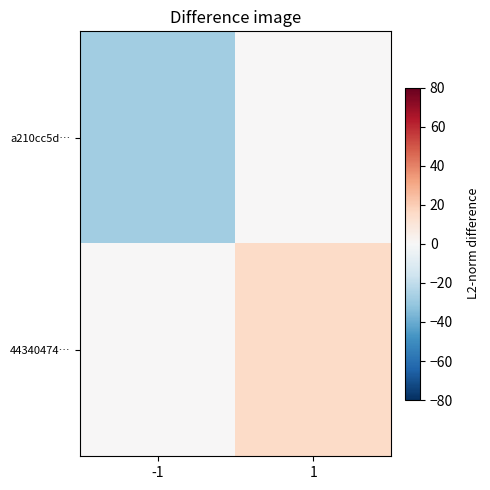

How many categories are shown in the chart?

2